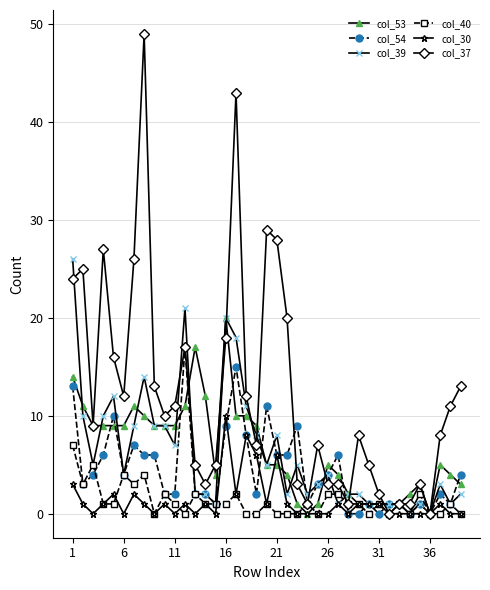

Which series has the widest spread of values?

col_37